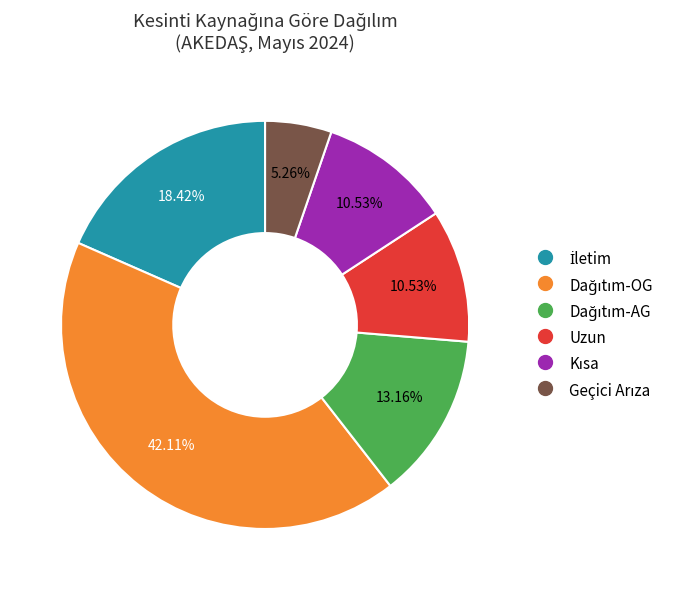

Is there a majority slice in this chart?

No